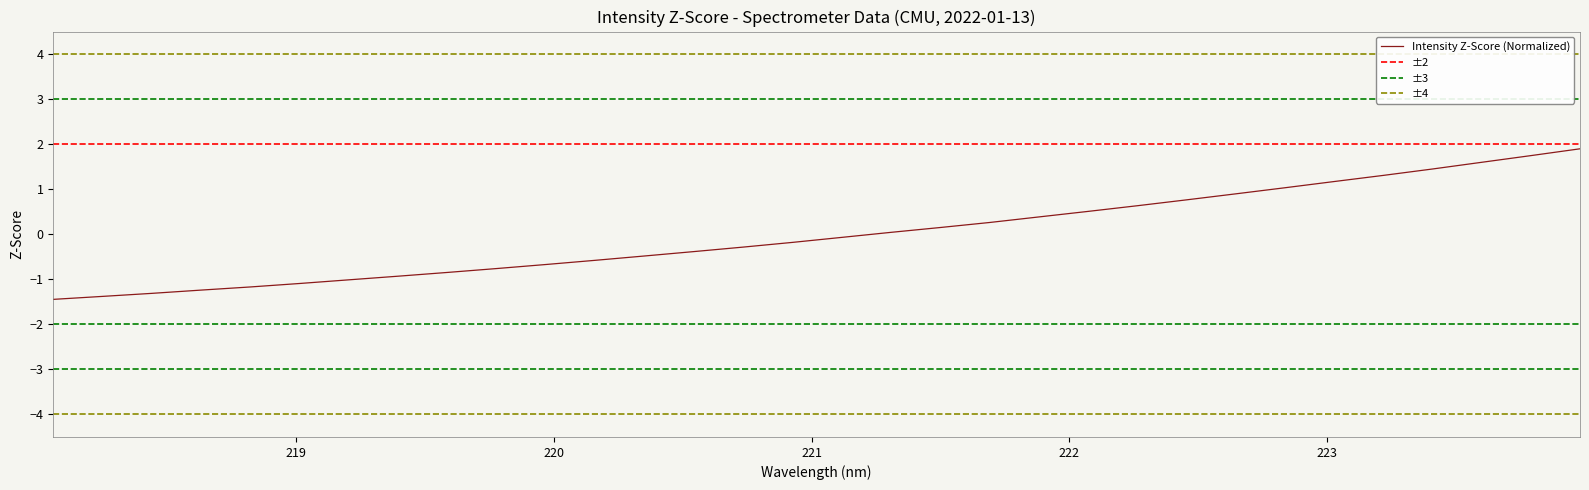

How many categories are shown in the chart?

32